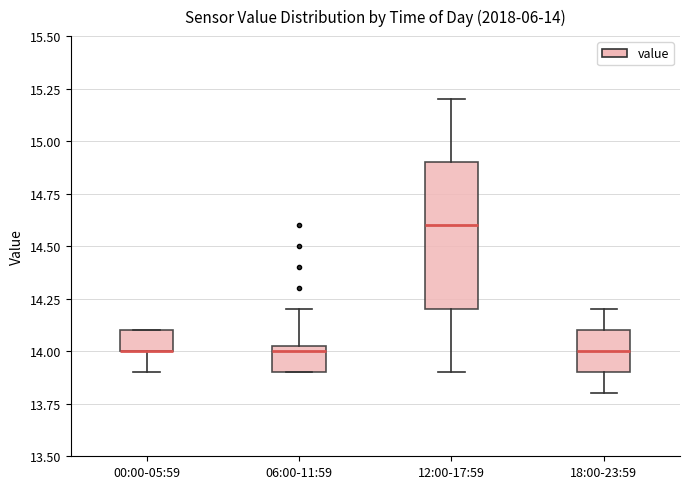

Which box is the tallest, from its lower edge to its upper edge?

12:00-17:59